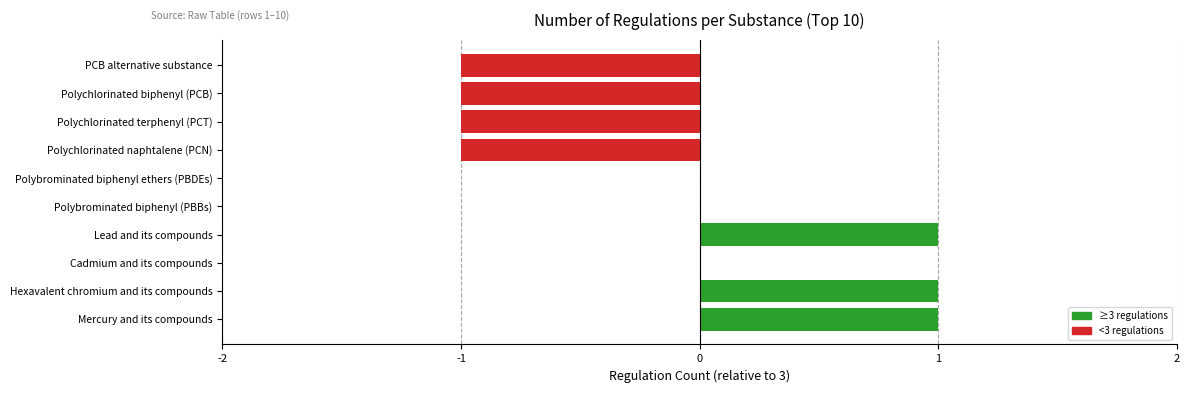

Between Polybrominated biphenyl ethers (PBDEs) and Polychlorinated terphenyl (PCT), which is larger?

Polybrominated biphenyl ethers (PBDEs)